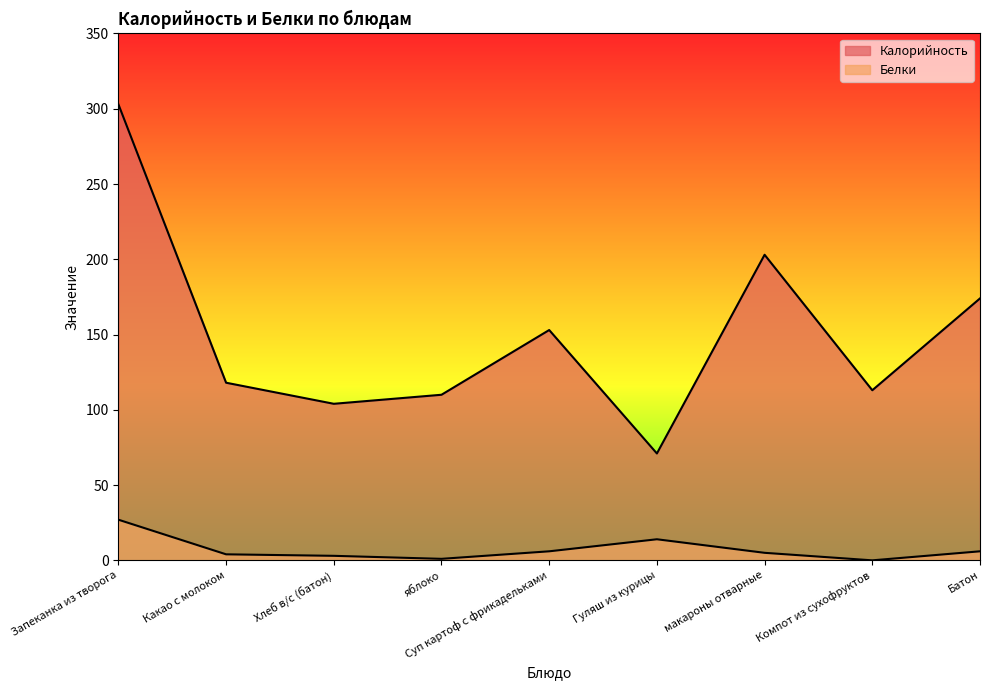

True or false: Белки and Калорийность intersect in this chart.

False